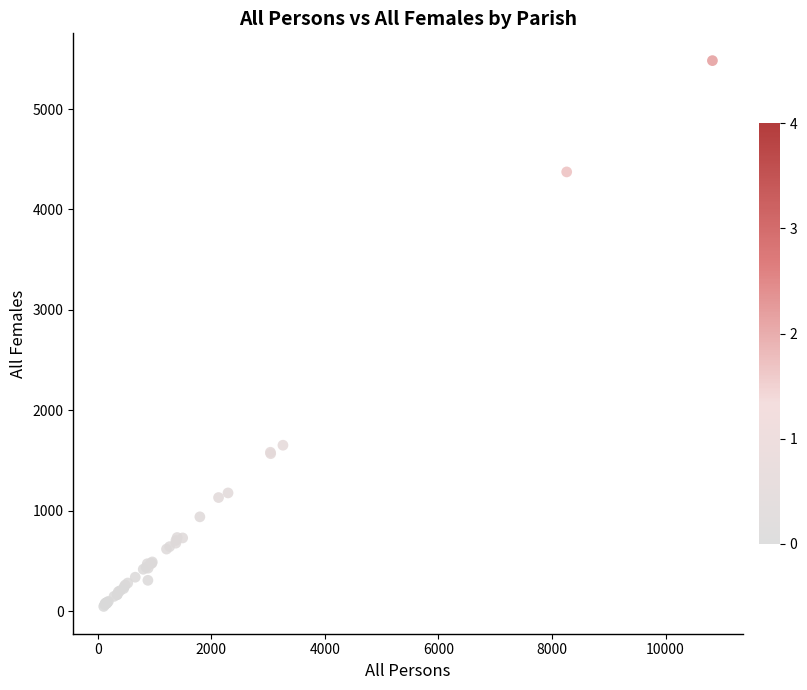

What Y value in the scatter plot is closest to 2765?

1653